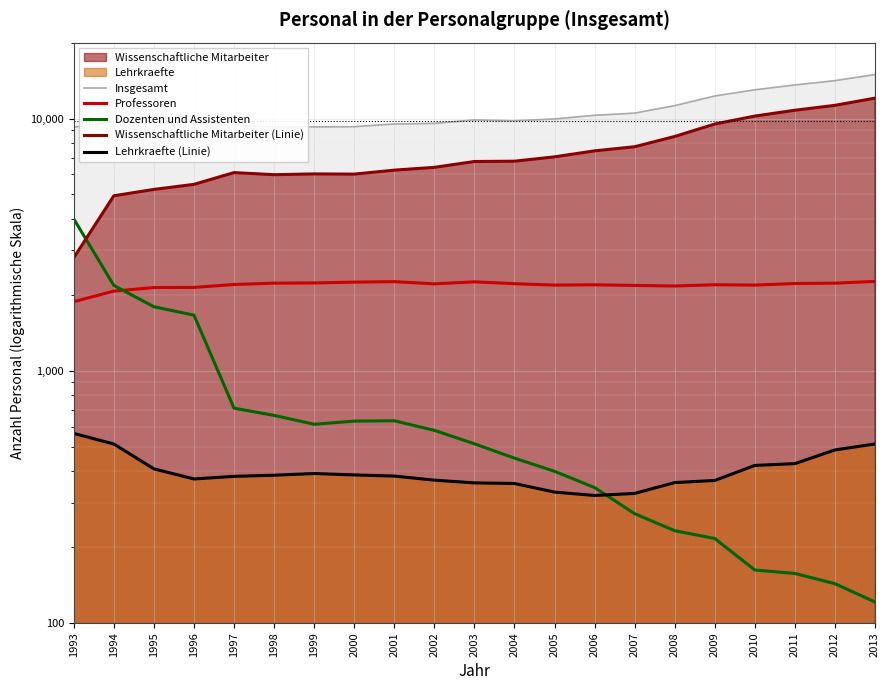

What is the minimum value shown in the chart?

121